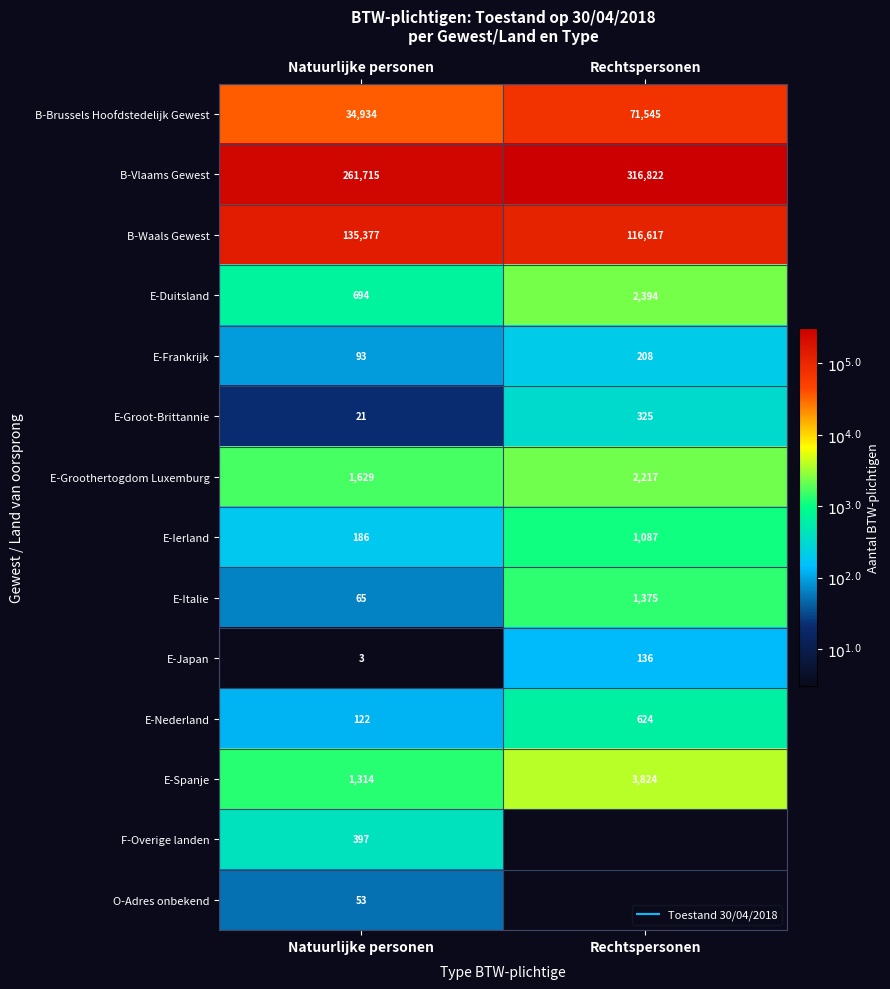

Which series has the largest total across all categories?

B-Vlaams Gewest